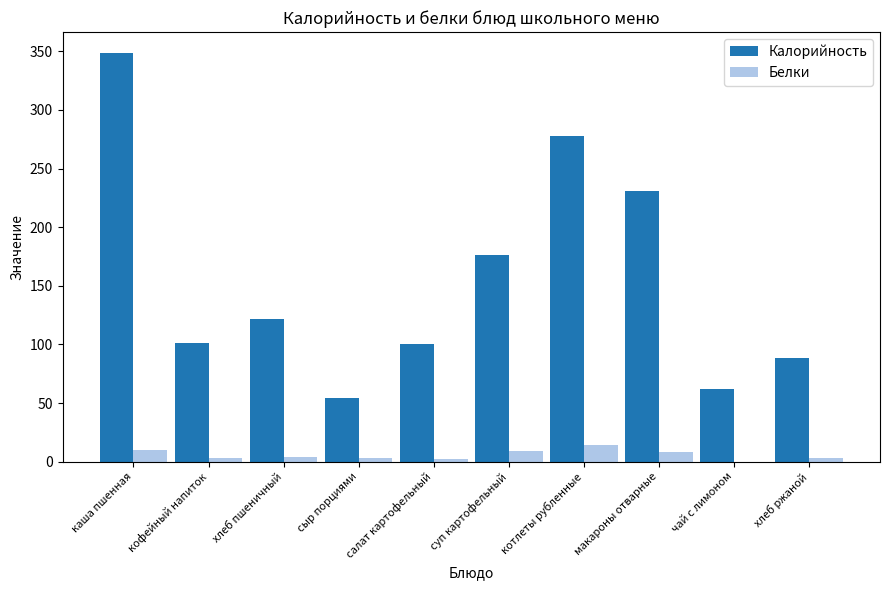

What value does the Калорийность series have at котлеты рубленные?

278